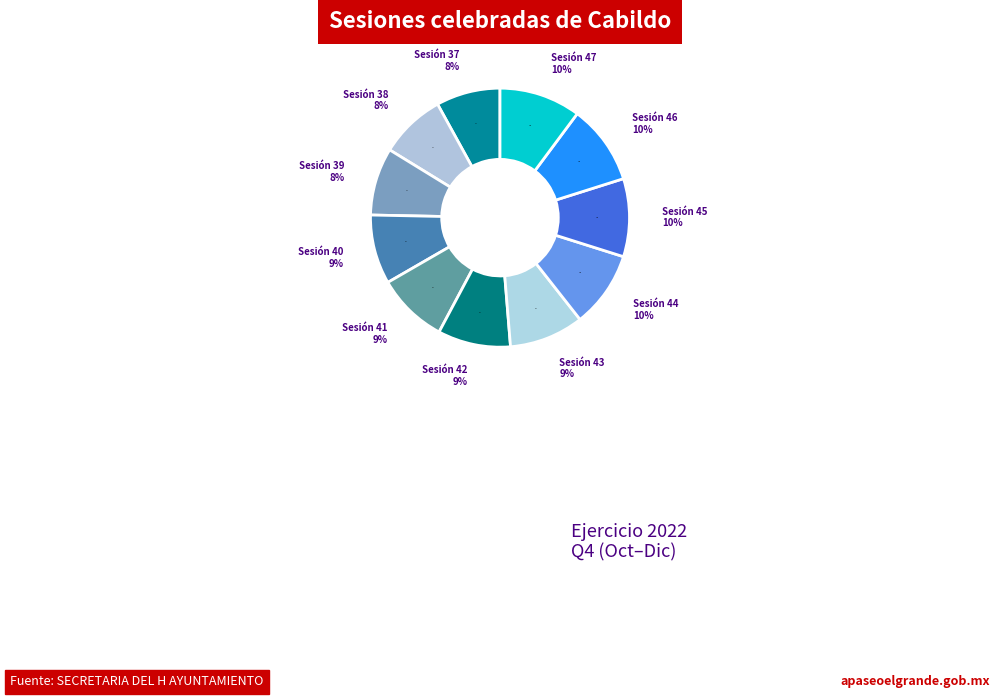

Is there a majority slice in this chart?

No